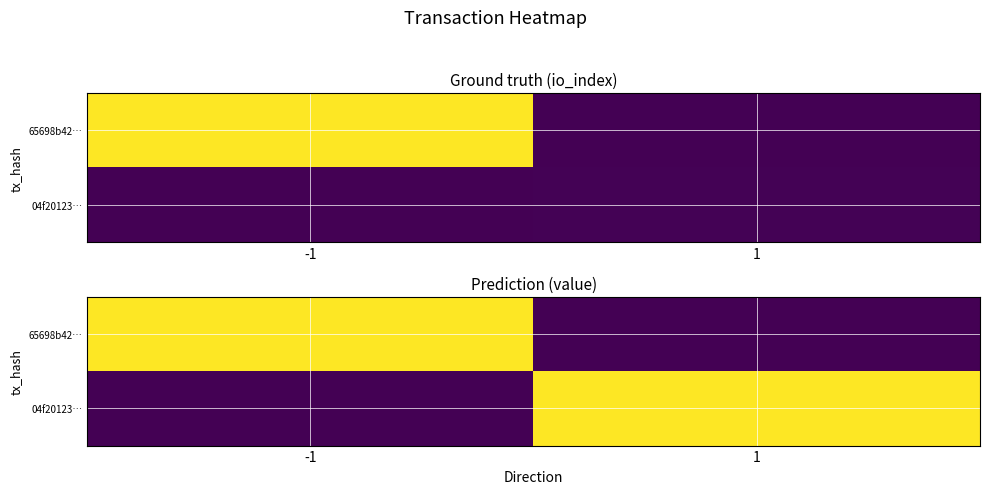

The 04f20123… series shows 4.2 at 1. True or false?

False